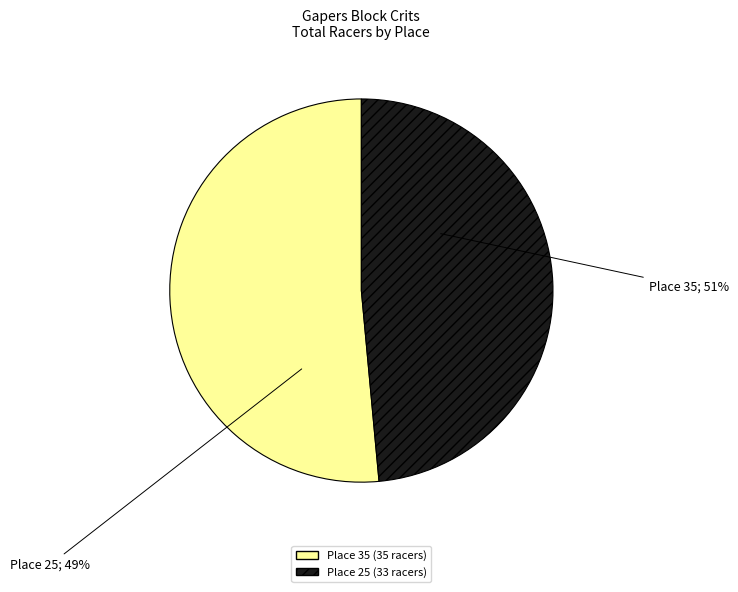

Count the number of slices in the pie.

2